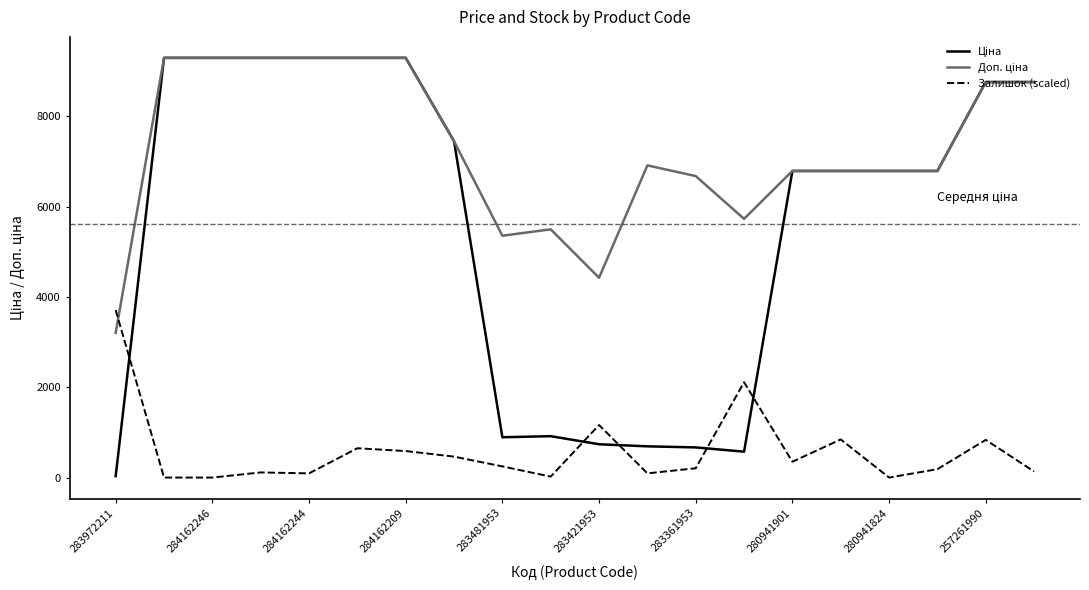

Is this an area chart (filled region under the line)?

No